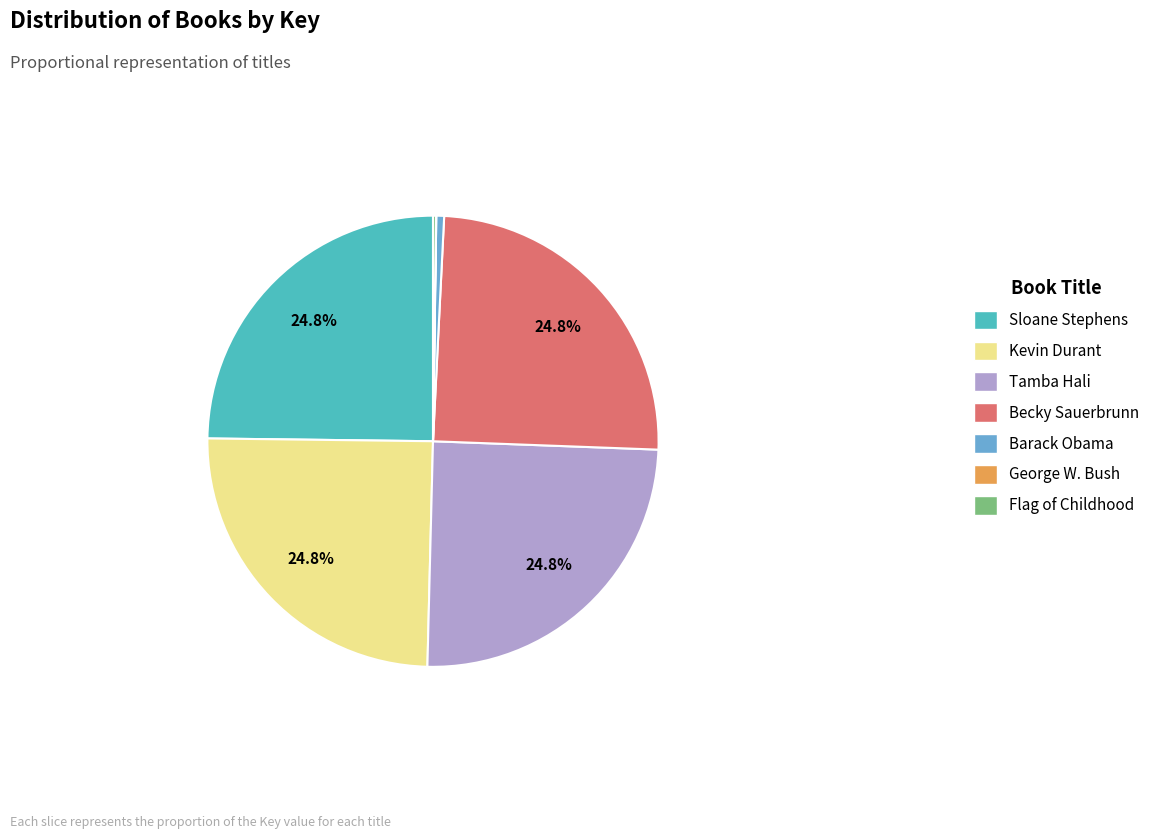

Is the sum of Becky Sauerbrunn and Sloane Stephens greater than half?

No